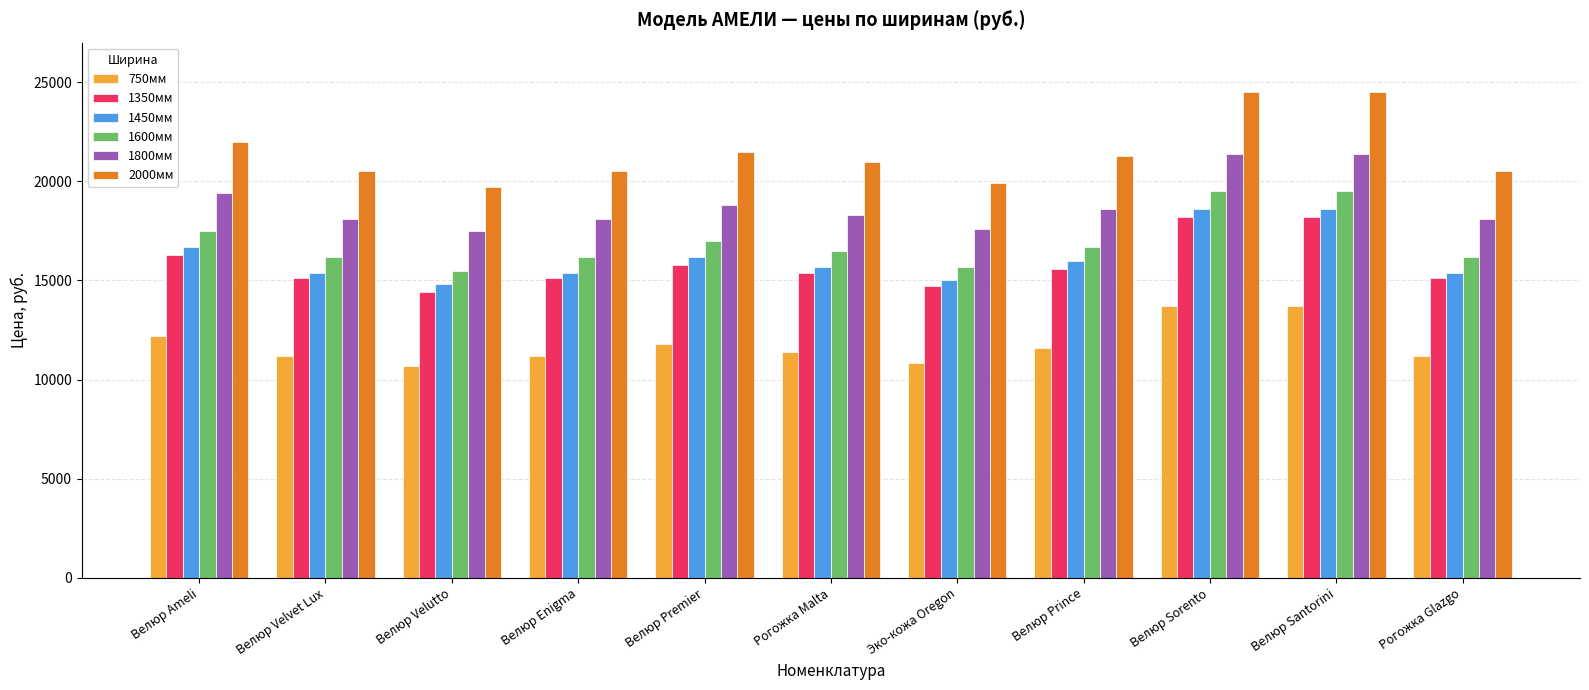

Count the number of categories in the chart.

11